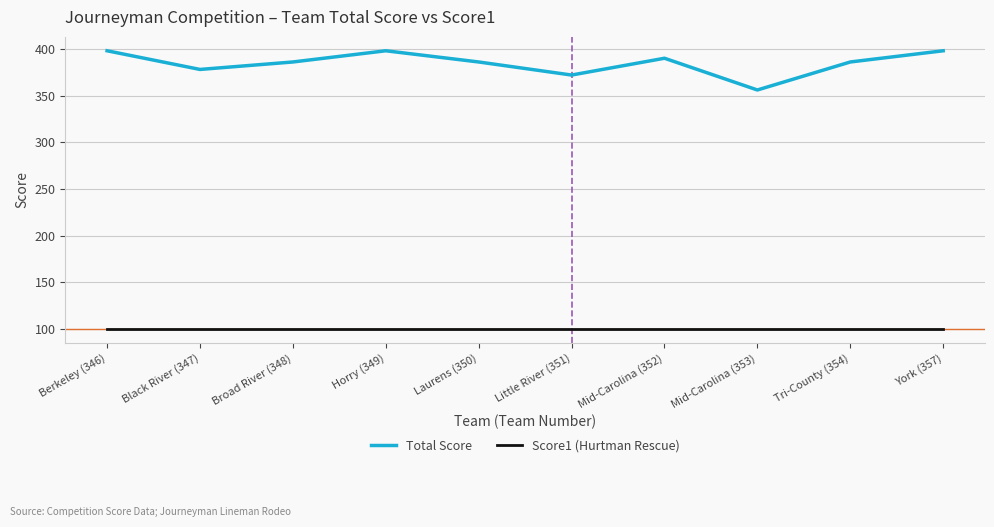

The value of Score1 (Hurtman Rescue) at Black River (347) is 100. True or false?

True